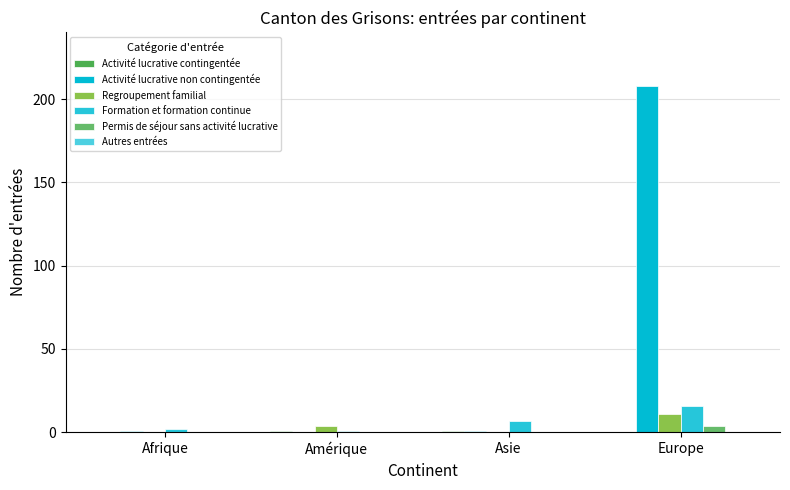

Which series has the largest total across all categories?

Activité lucrative non contingentée